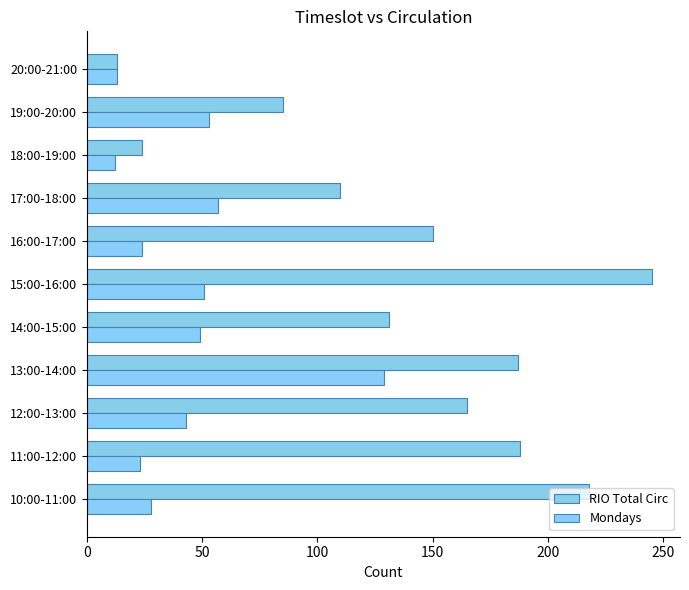

How many values in the RIO Total Circ series are below 150?

5